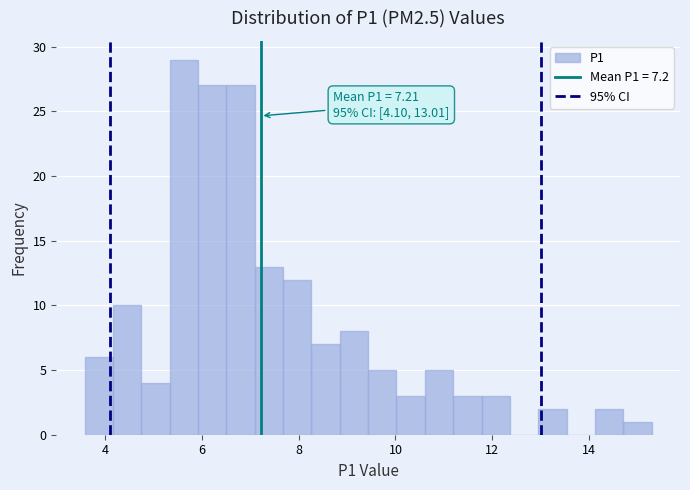

Read against the x-axis, roughly where is the centre of the tallest bar?

5.6